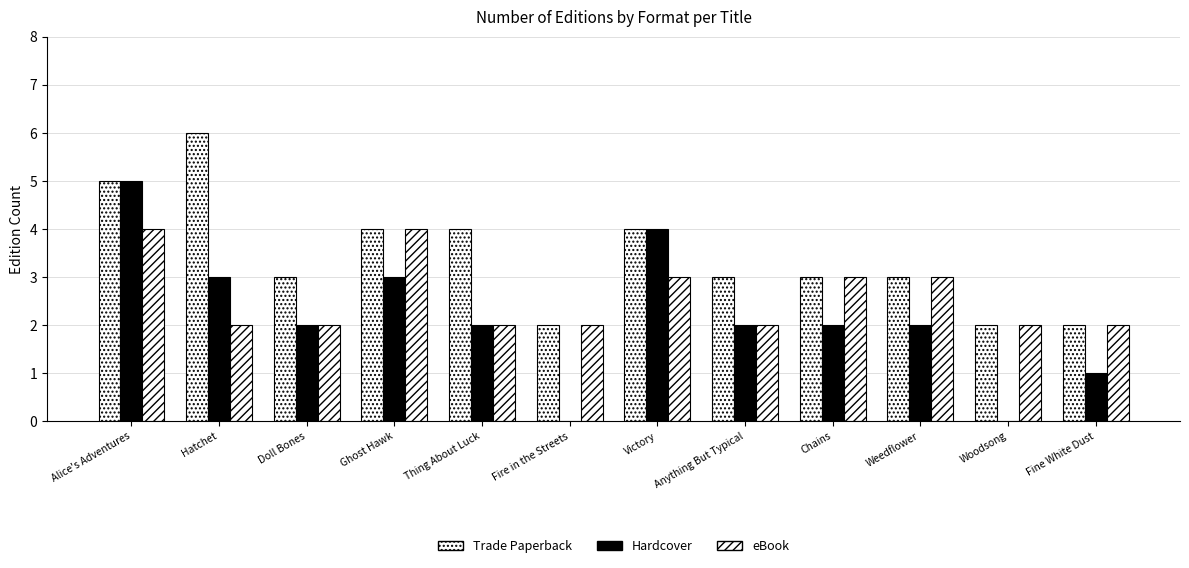

At how many categories does at least one series exceed 1?

12